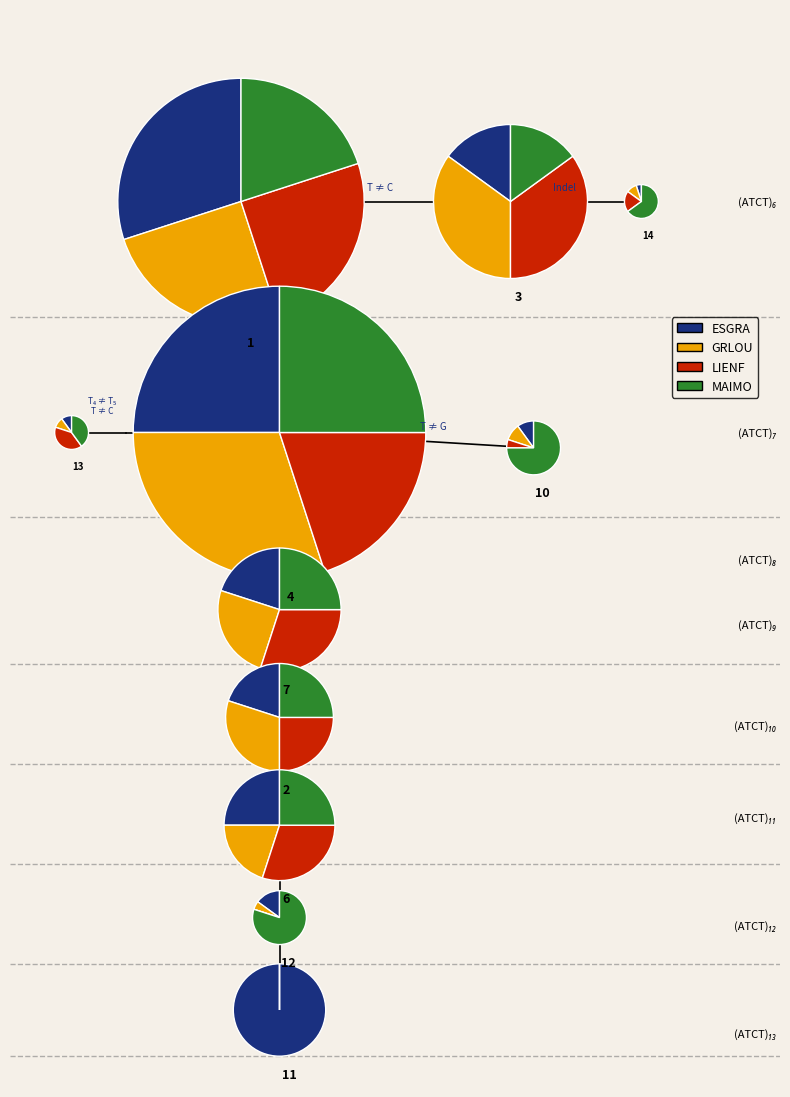

To the nearest percent, what is the difference between the 10 and 1 slice percentages?

8%